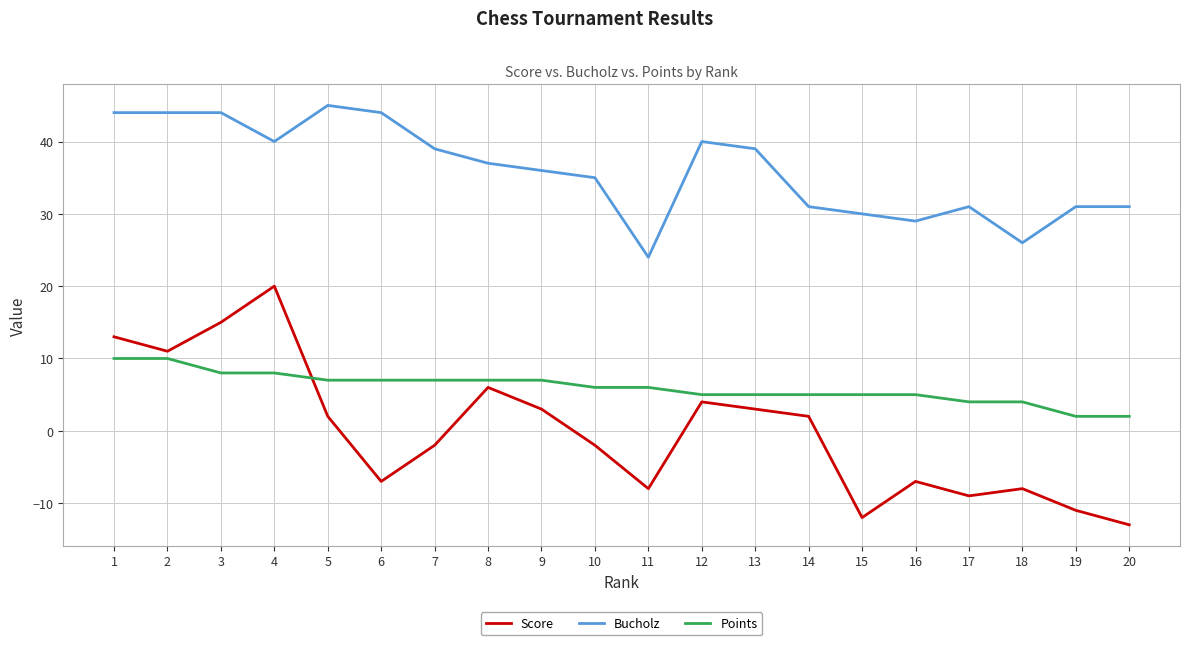

The value of Score at 15 is -21. True or false?

False